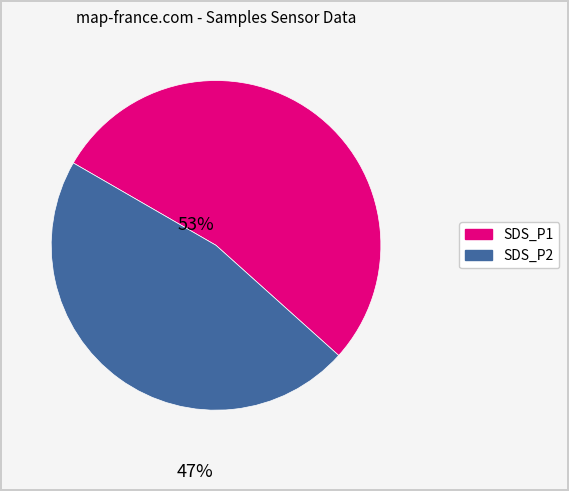

Is there a majority slice in this chart?

Yes